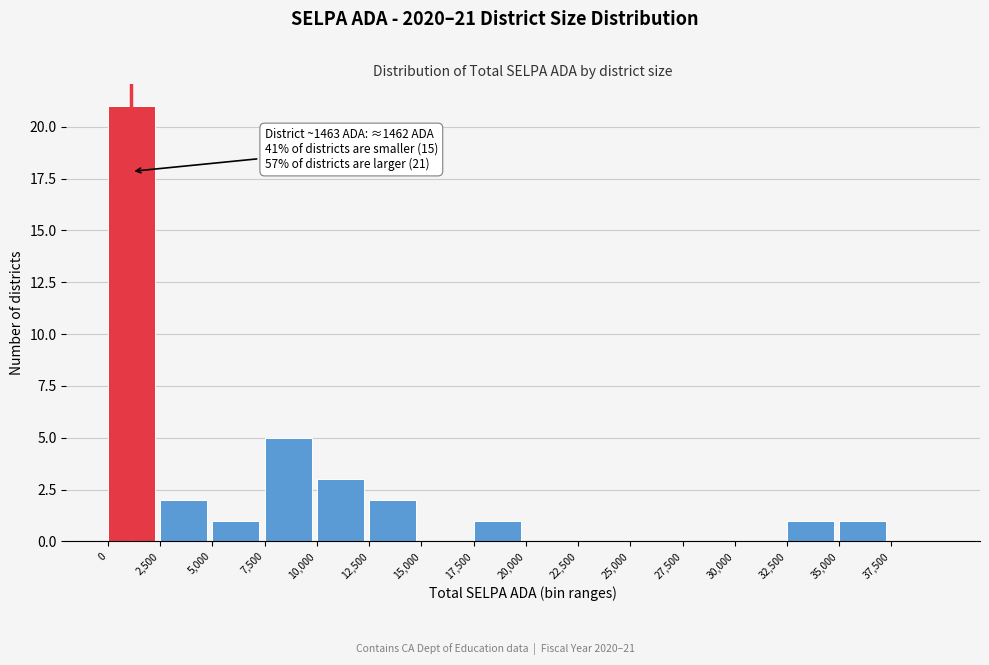

Which range on the x-axis has the tallest bar?

0 to 2500